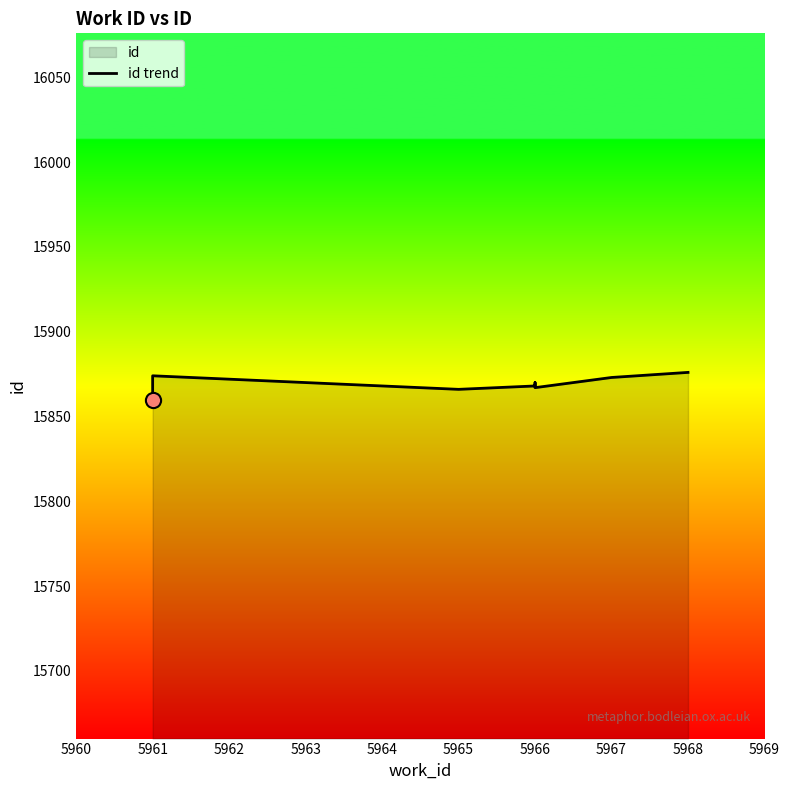

Approximately how many times larger is the value at 5966 compared to 5961?

1.0